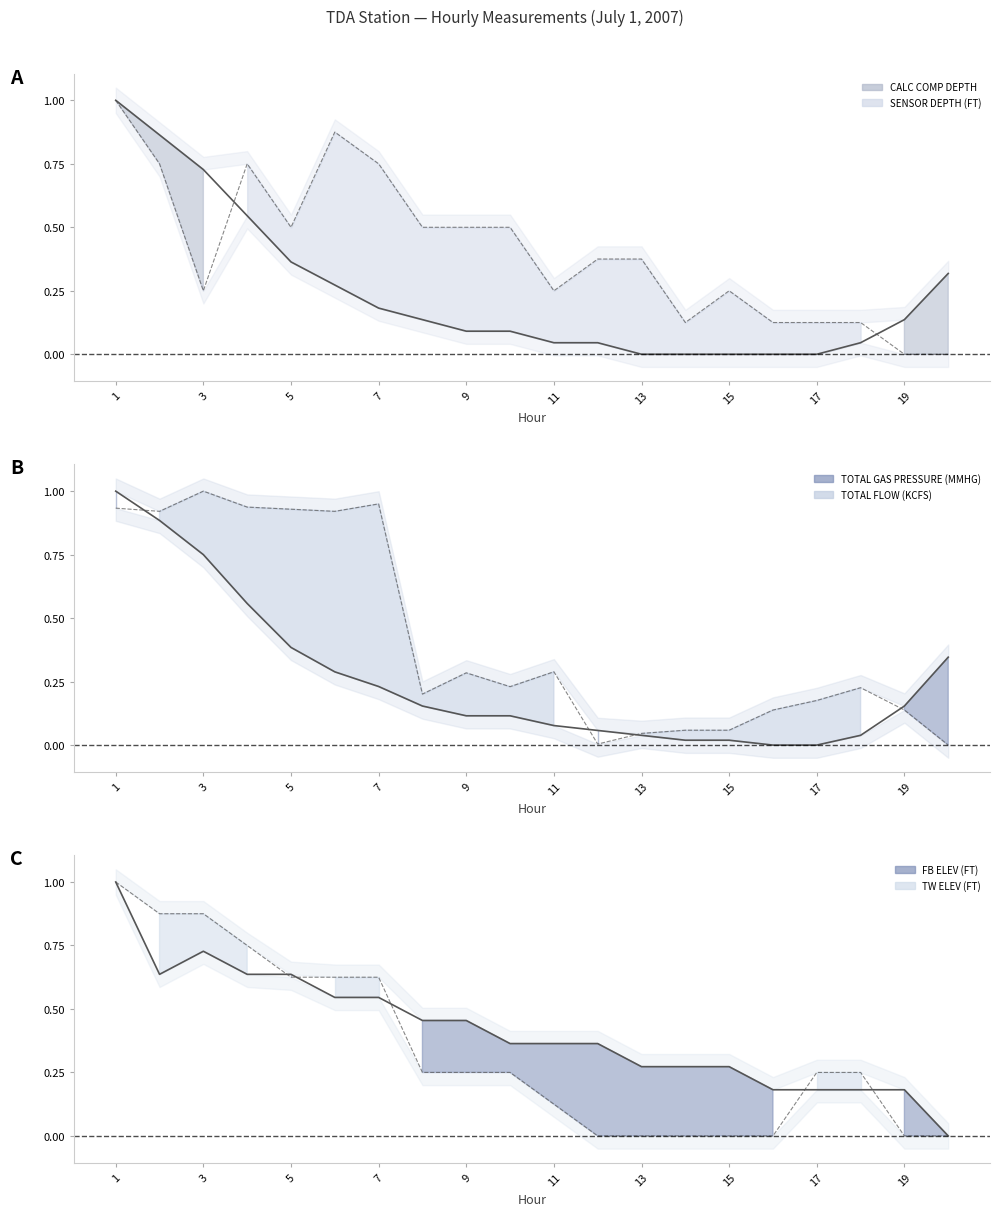

Count the number of categories in the chart.

20